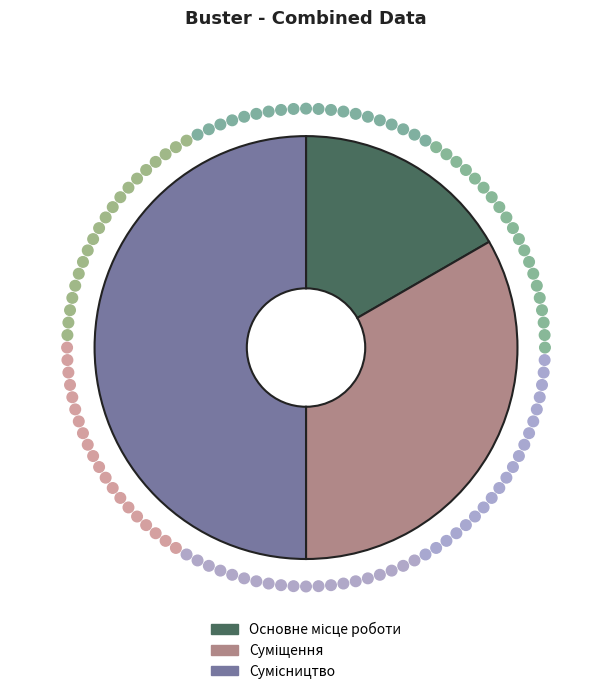

Is it true that Сумісництво is 50% of the pie?

True